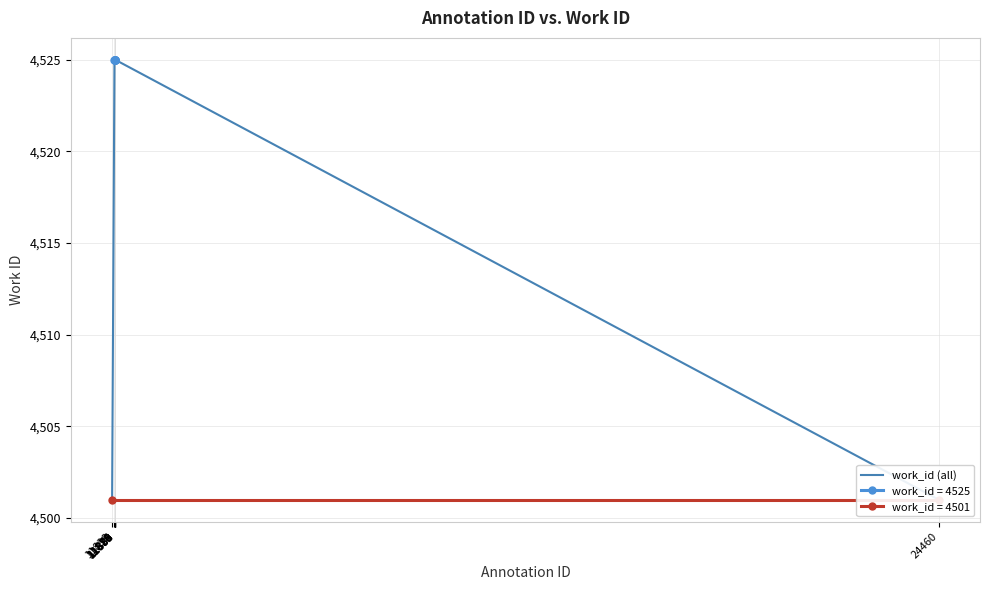

What is the ratio of the value at 11883 to the value at 11878?

1.0